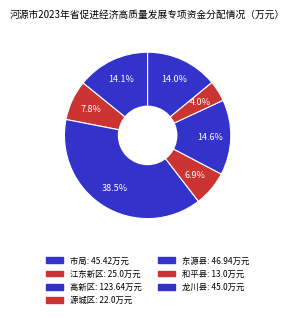

Rank the categories by value from lowest to highest.

和平县, 源城区, 江东新区, 龙川县, 市局, 东源县, 高新区